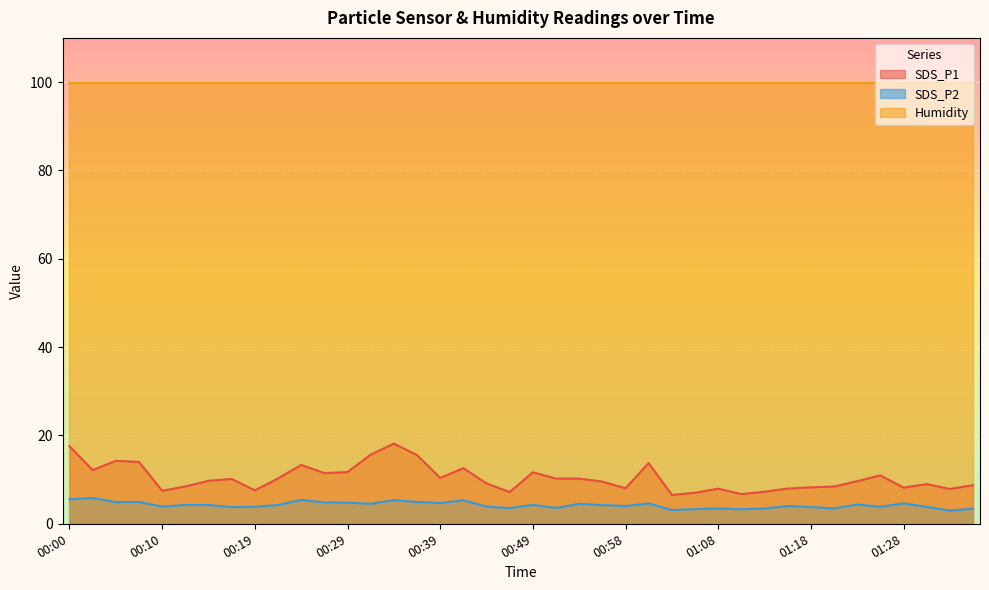

What is the total value across all series at 00:10?

111.3